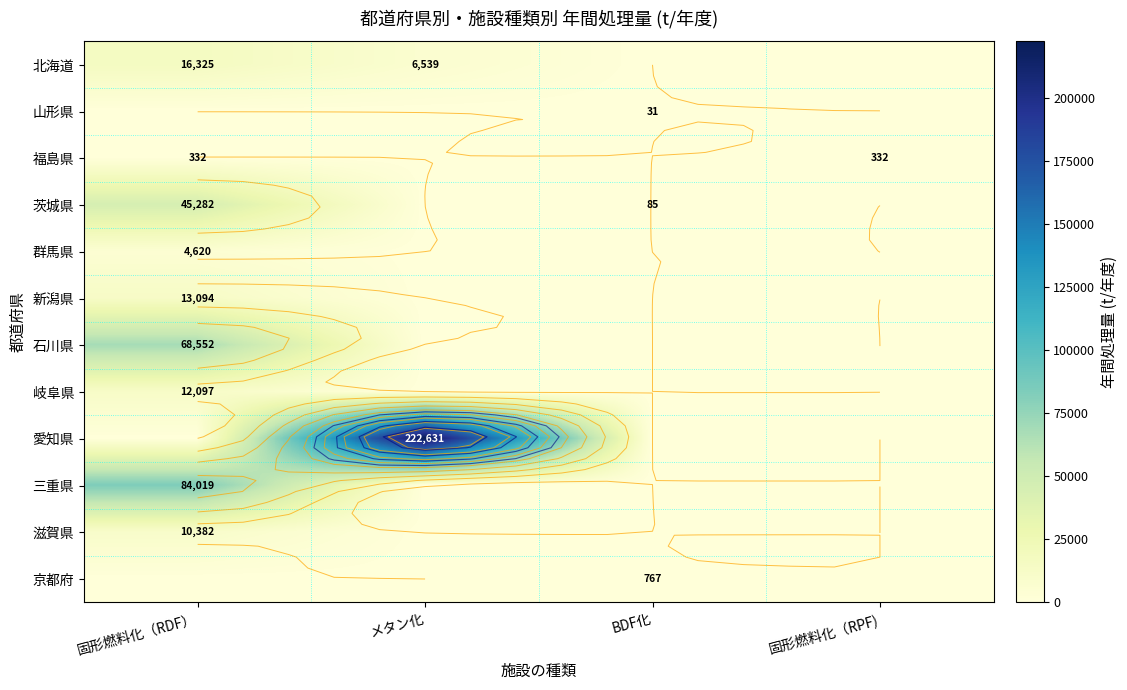

Is the value of 新潟県 at メタン化 greater than the value of 北海道 at BDF化?

No